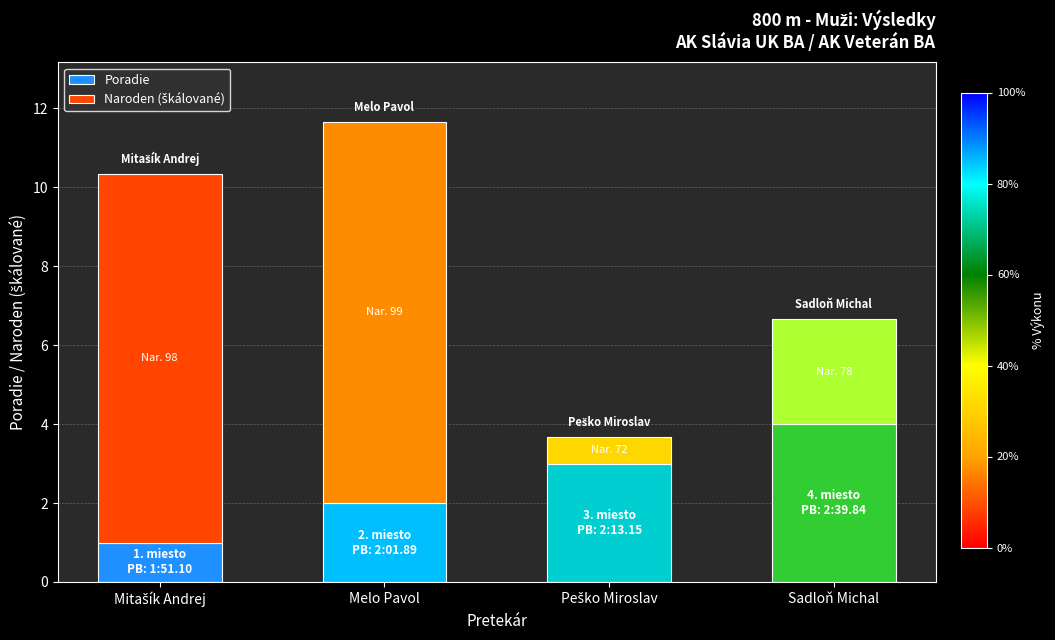

Are the bars grouped side by side (vs. stacked)?

No